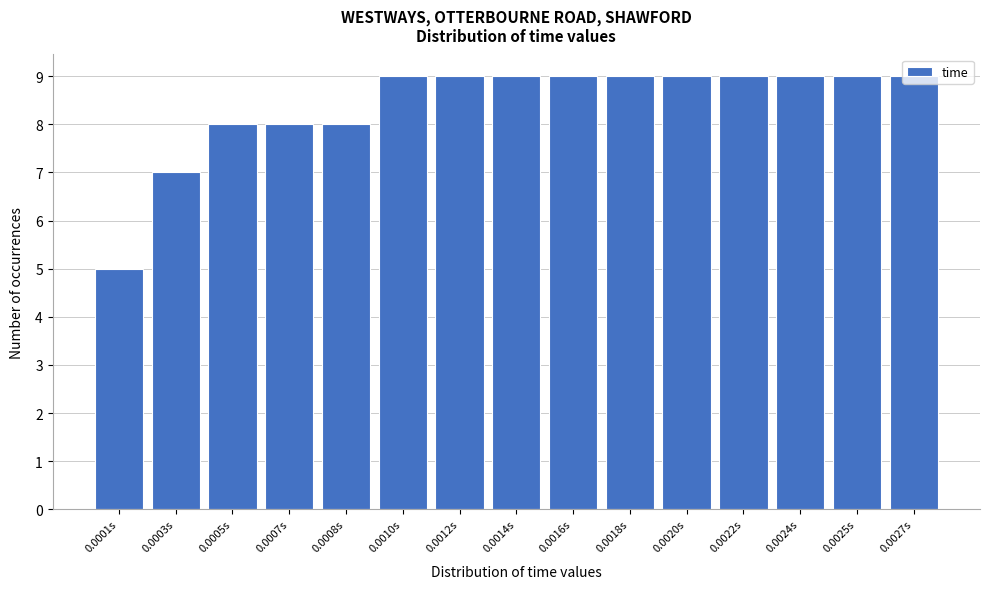

What is the label of the 4th bar from the left?

0.0007s